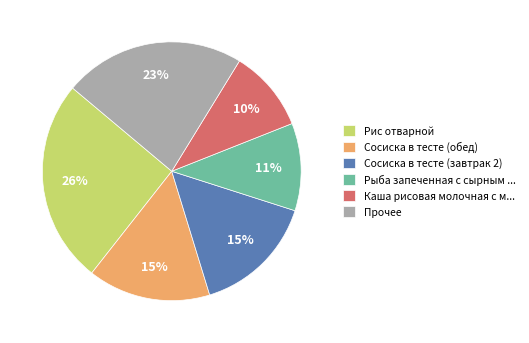

How many segments does this pie chart have?

6